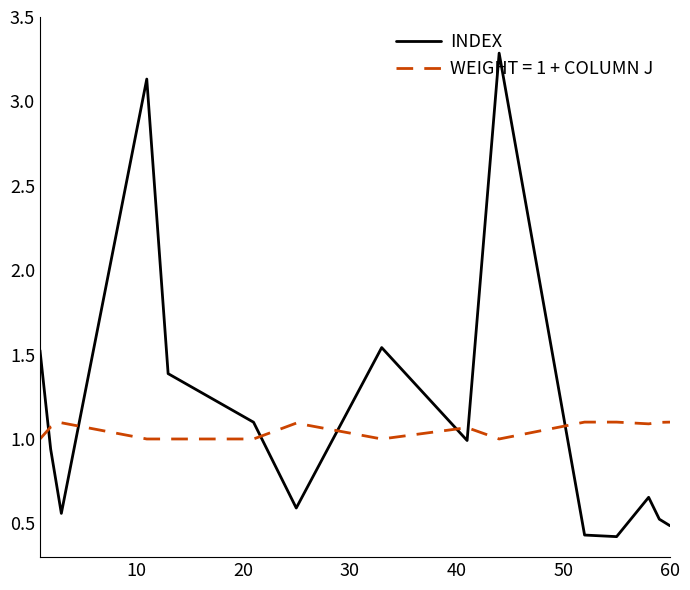

After their last crossing, which series has the higher values: WEIGHT = 1 + COLUMN J or INDEX?

WEIGHT = 1 + COLUMN J